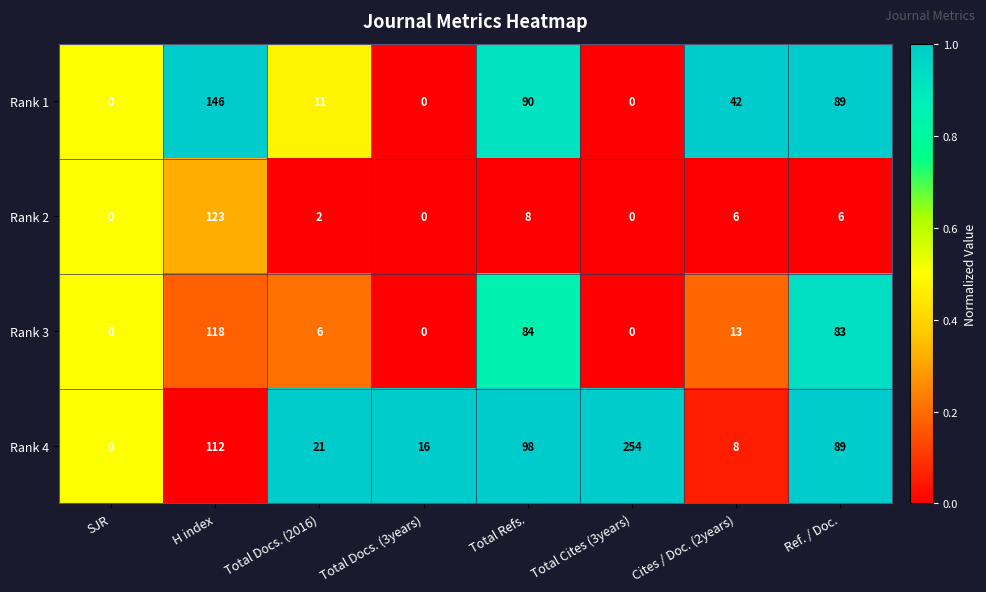

Where does the Rank 1 series first go above 42?

H index